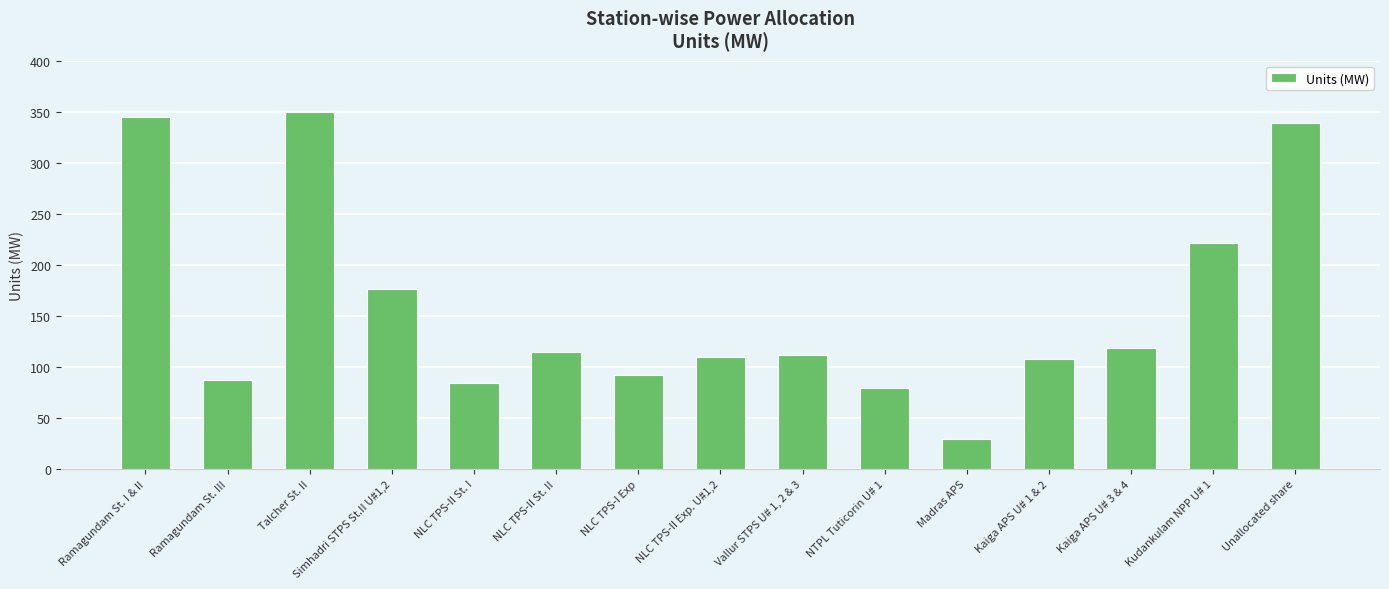

Where is the data nearest to the value 189?

Simhadri STPS St.II U#1,2